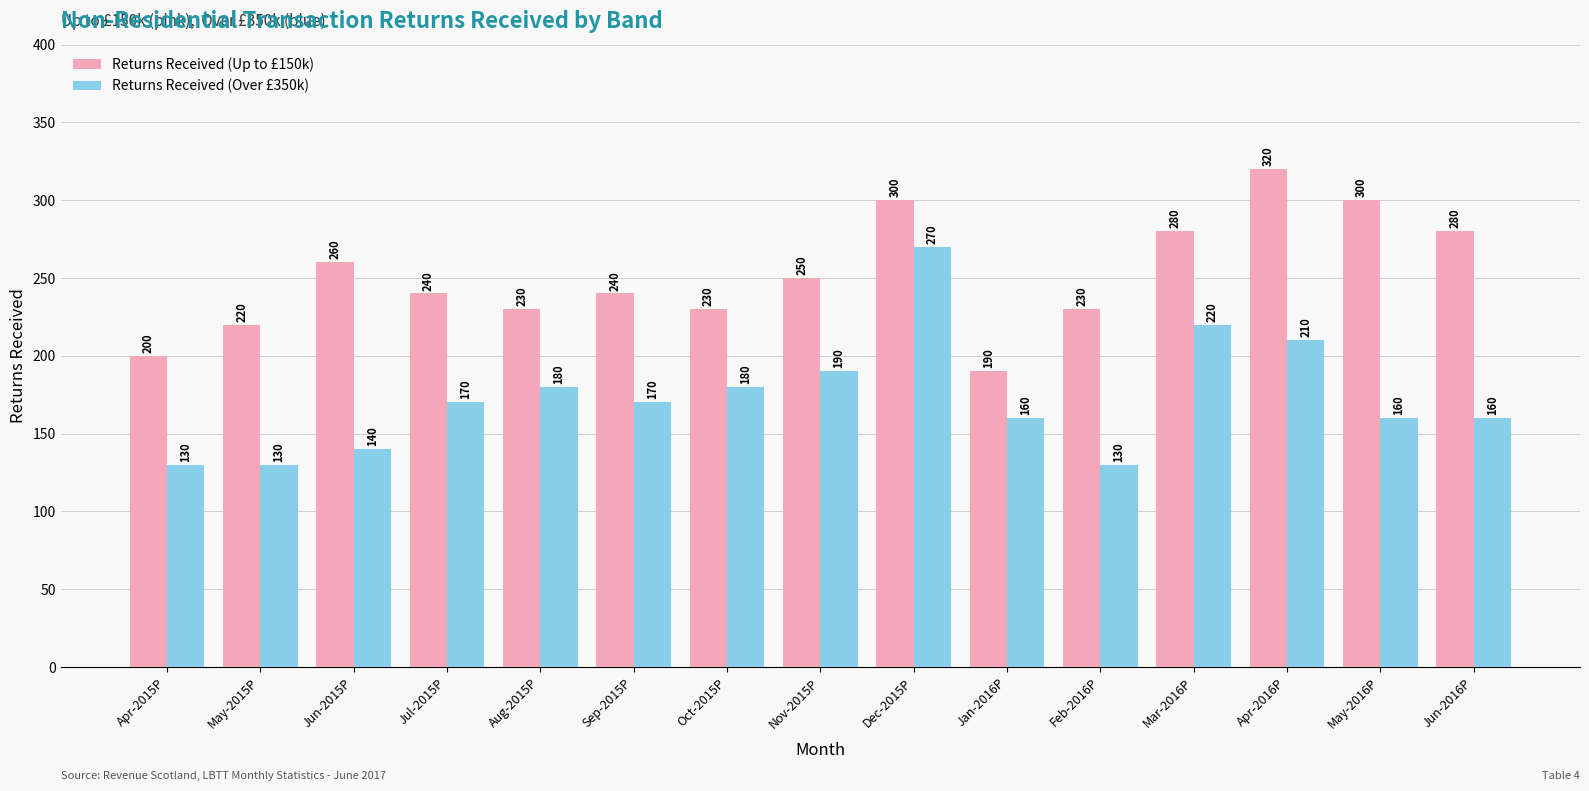

Rank the series by their average value, from highest to lowest.

Returns Received (Up to £150k), Returns Received (Over £350k)